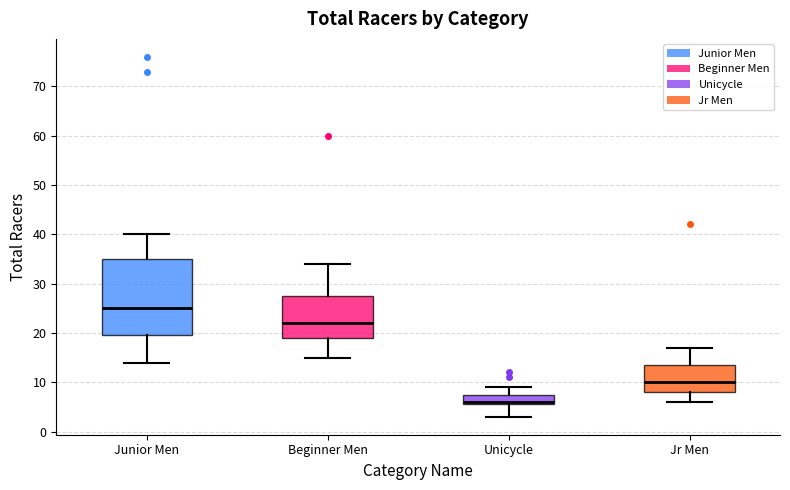

Which box has the lowest median line?

Unicycle